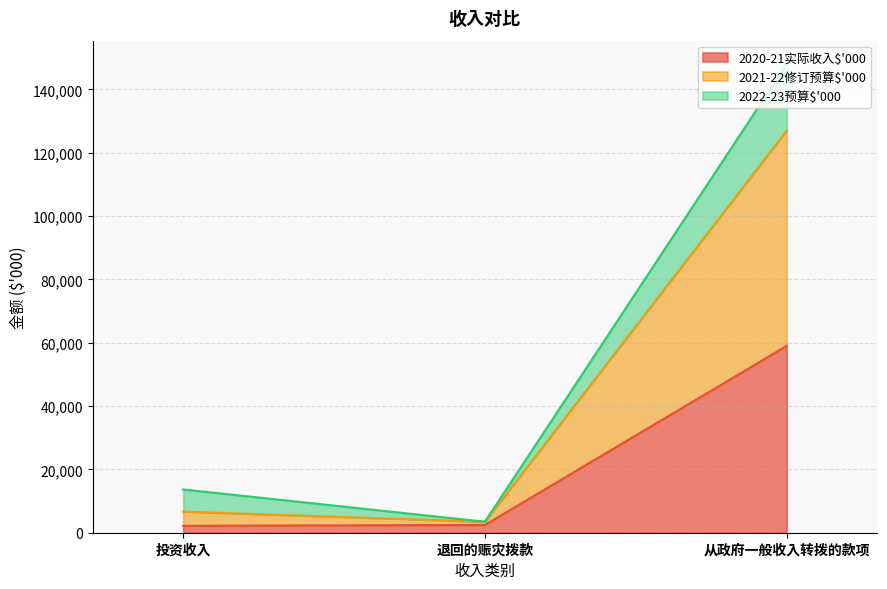

What are all the series names shown in the legend?

2020-21实际收入$'000, 2021-22修订预算$'000, 2022-23预算$'000